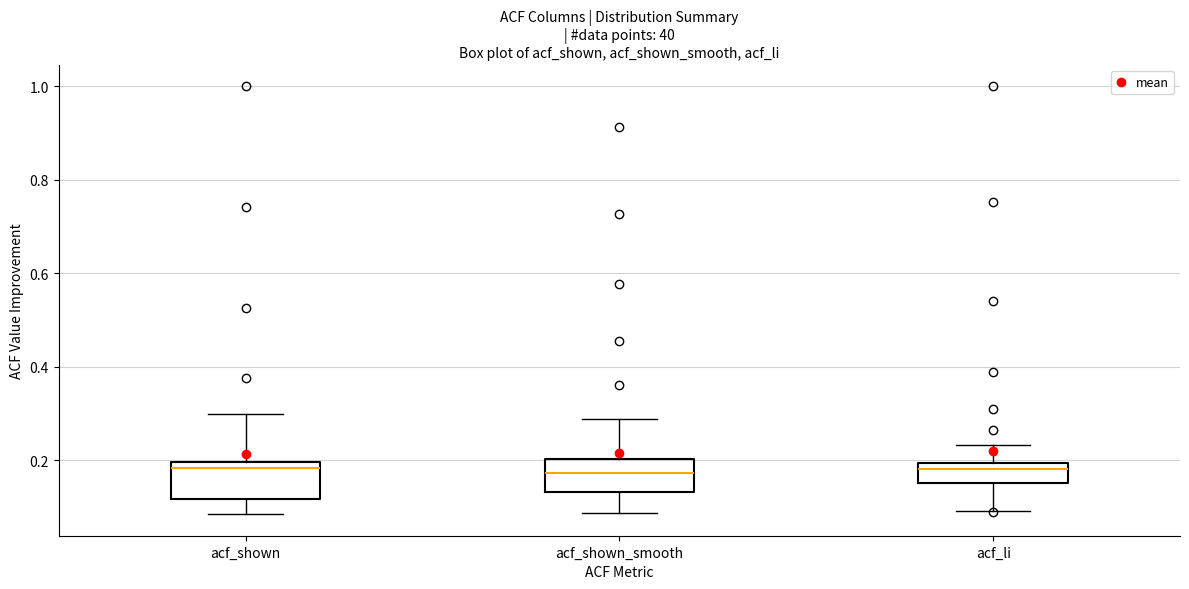

Reading left to right, read every box against the y-axis: the position of its median line, the range the box covers, and the ends of its whiskers. The values are not printed on the chart, so give them approximately, as read against the axis.

acf_shown: median 0.18, box 0.12 to 0.20, whiskers 0.08 to 0.30
acf_shown_smooth: median 0.18, box 0.14 to 0.20, whiskers 0.08 to 0.28
acf_li: median 0.18, box 0.16 to 0.20, whiskers 0.10 to 0.24